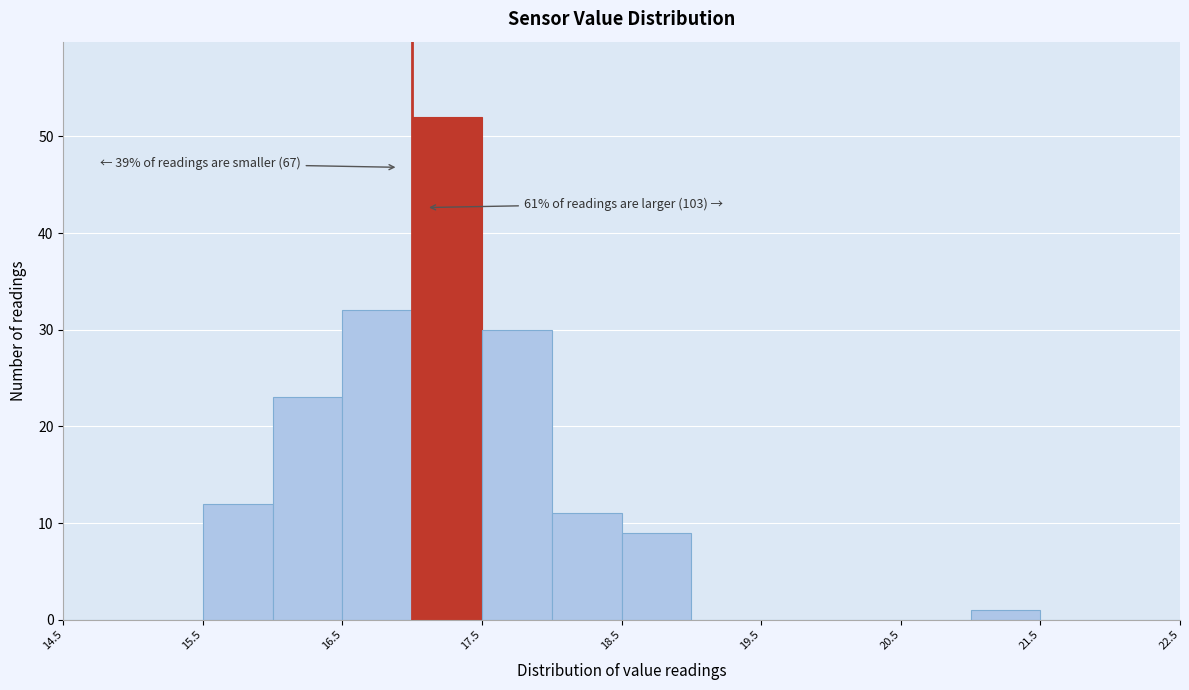

Over which range of the x-axis is the bar tallest?

17.0 to 17.5